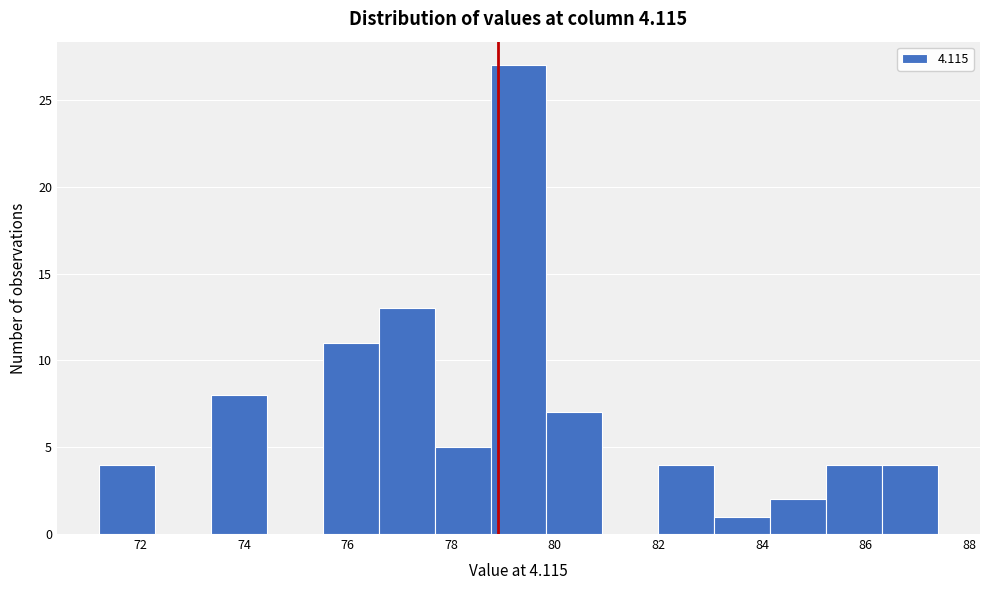

Reading left to right, list every bar in this chart as the range it spans on the x-axis followed by its height. Neither the bar edges nor the heights are printed on the chart, so give them approximately, as read against the axes.

71.20 to 72.28: 4
72.28 to 73.36: 0
73.36 to 74.44: 8
74.44 to 75.52: 0
75.52 to 76.60: 11
76.60 to 77.68: 13
77.68 to 78.76: 5
78.76 to 79.84: 27
79.84 to 80.92: 7
80.92 to 82.00: 0
82.00 to 83.08: 4
83.08 to 84.16: 1
84.16 to 85.24: 2
85.24 to 86.32: 4
86.32 to 87.40: 4